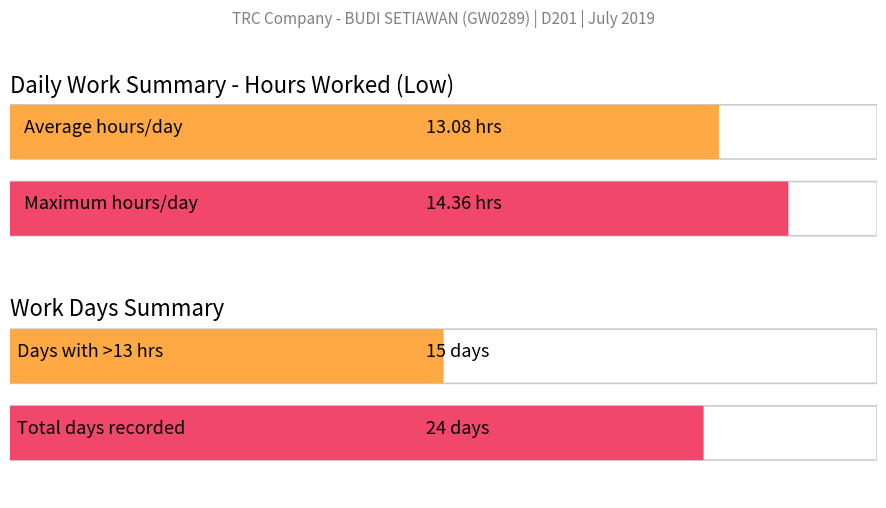

Which series has the largest total across all categories?

Low